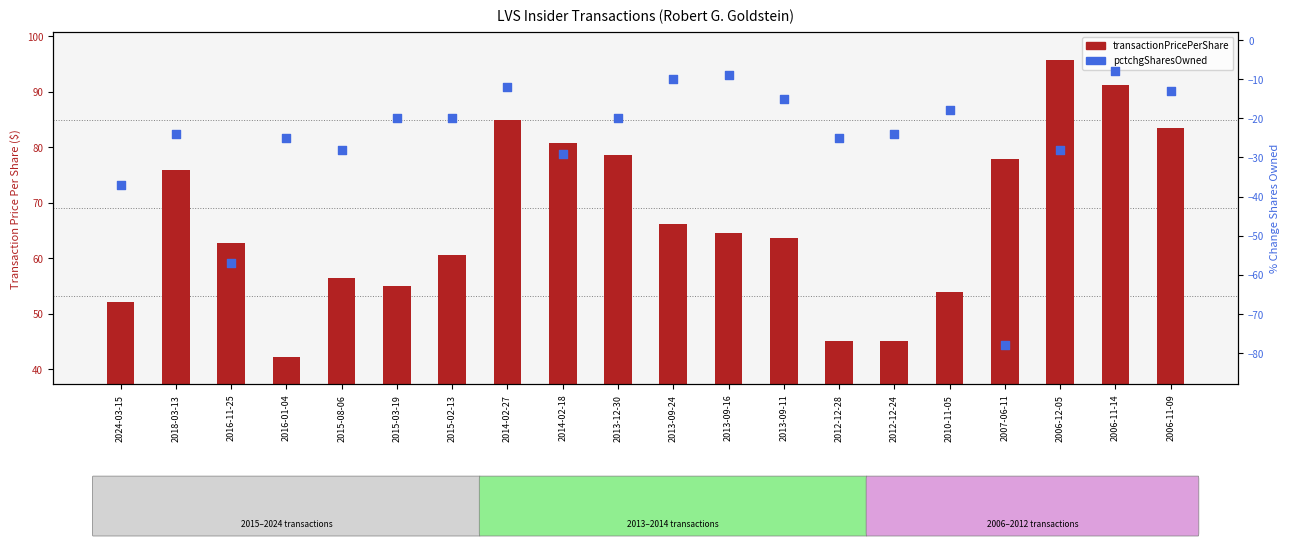

Which series has the largest total across all categories?

transactionPricePerShare